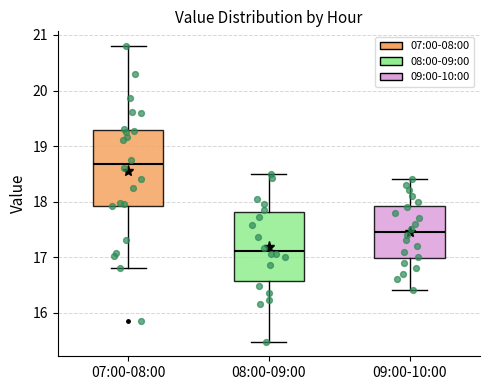

Where is the lower edge of the box for 07:00-08:00 on the y-axis? The values are not printed on the chart, so give them approximately, as read against the axis.

17.9